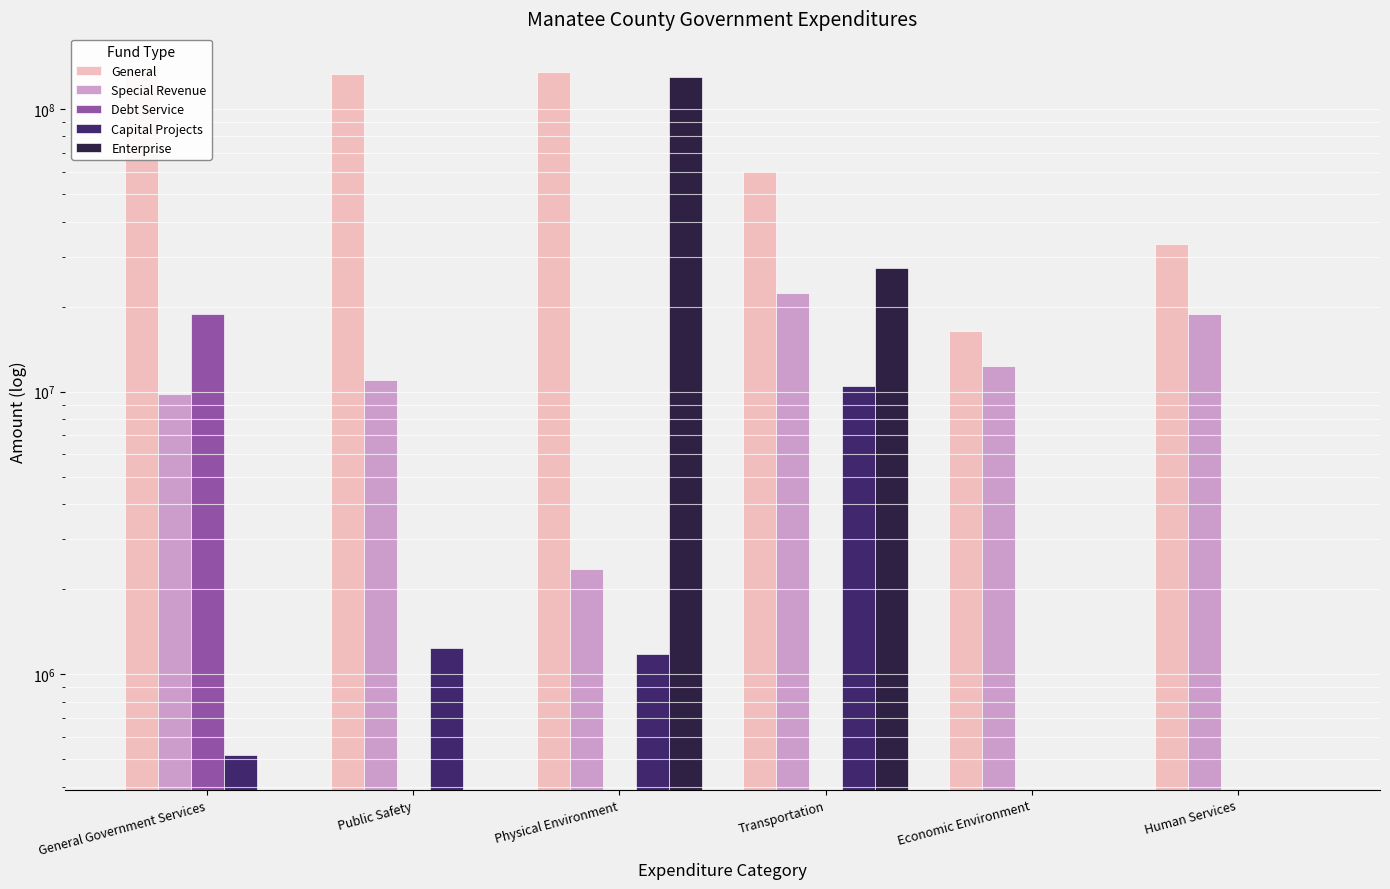

The Capital Projects series shows 6939466 at Human Services. True or false?

False